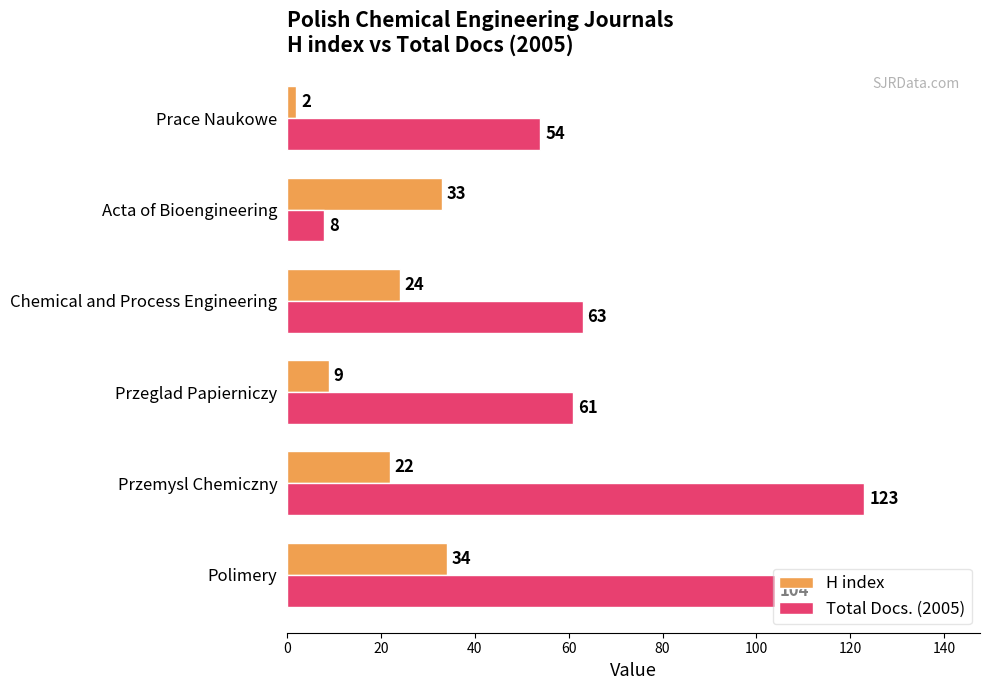

Which label corresponds to the largest value in the chart?

Przemysl Chemiczny